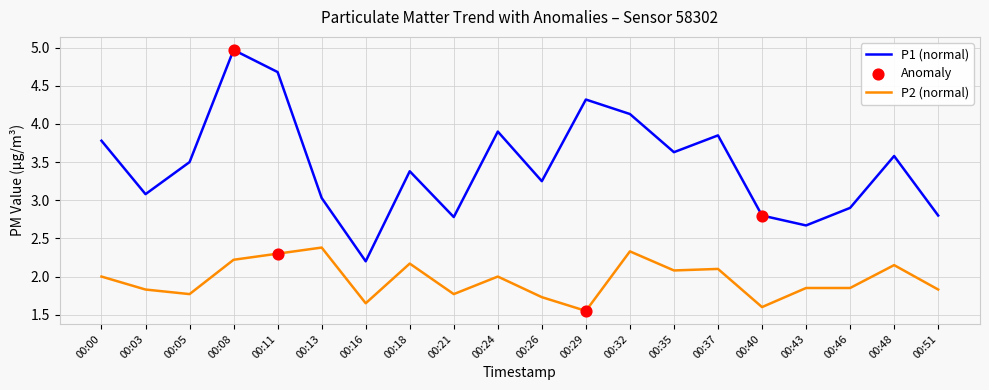

Which series has the largest range (max minus min)?

P1 (normal)